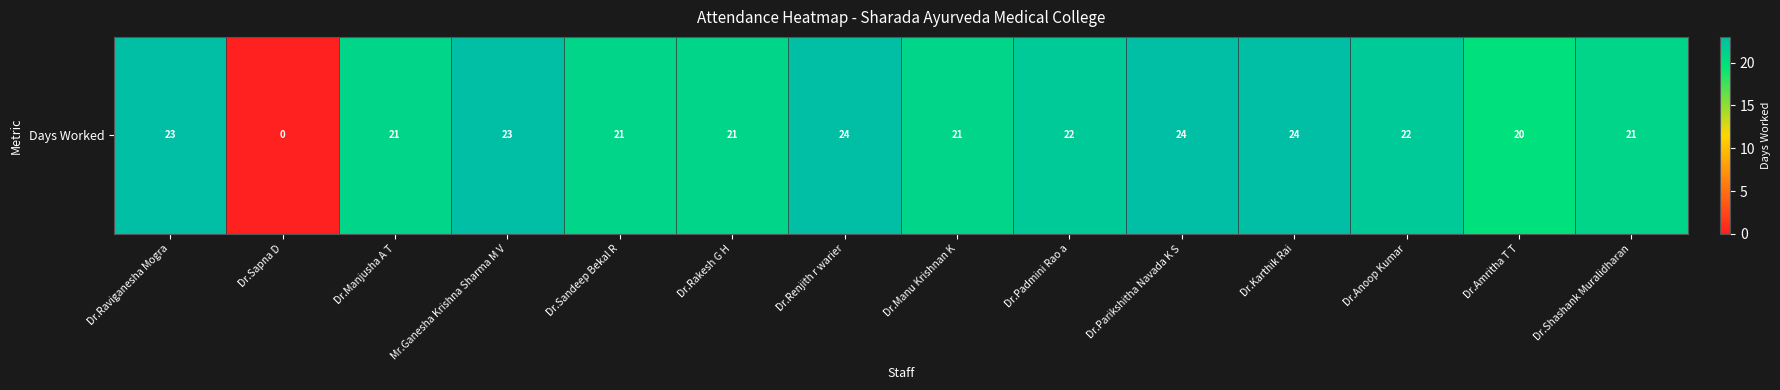

Reading right to left, what are all the values shown in this chart?

Dr.Shashank Muralidharan=21	Dr.Amritha T T=20	Dr.Anoop Kumar=22	Dr.Karthik Rai=24	Dr.Parikshitha Navada K S=24	Dr.Padmini Rao a=22	Dr.Manu Krishnan K=21	Dr.Renjith r warier=24	Dr.Rakesh G H=21	Dr.Sandeep Bekal R=21	Mr.Ganesha Krishna Sharma M V=23	Dr.Manjusha A T=21	Dr.Sapna D=0	Dr.Raviganesha Mogra=23